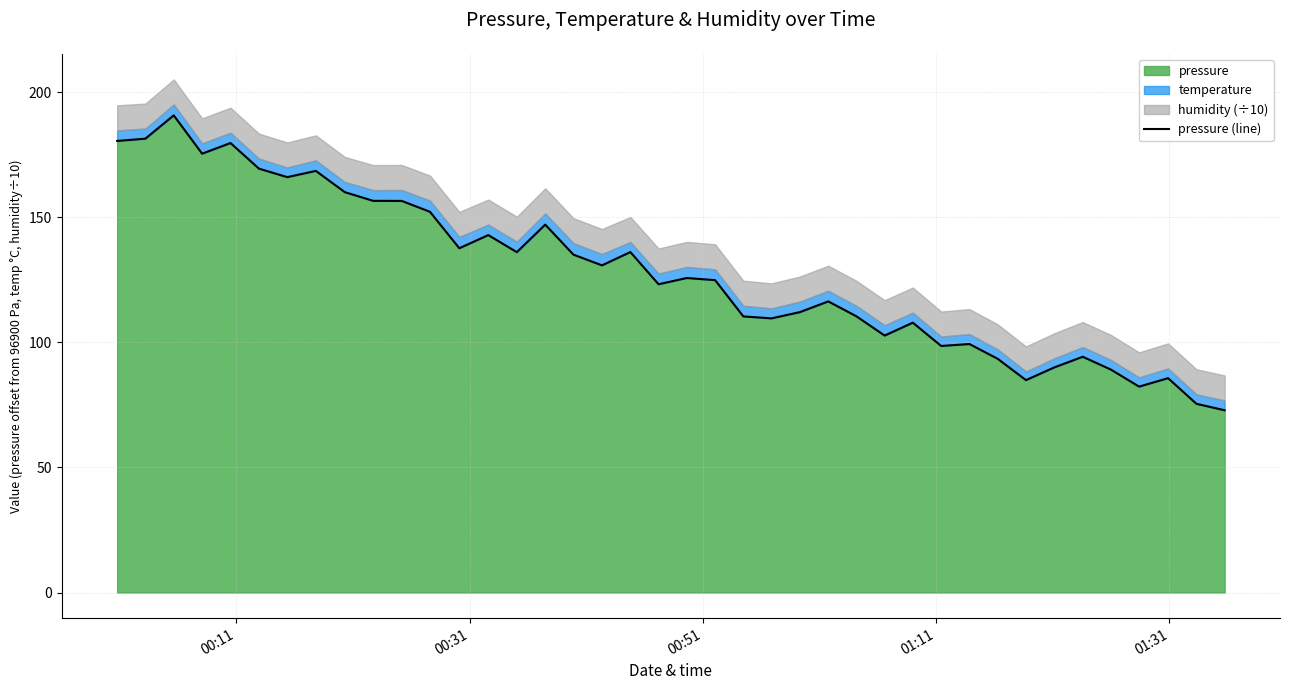

What is the maximum value for pressure?

190.7